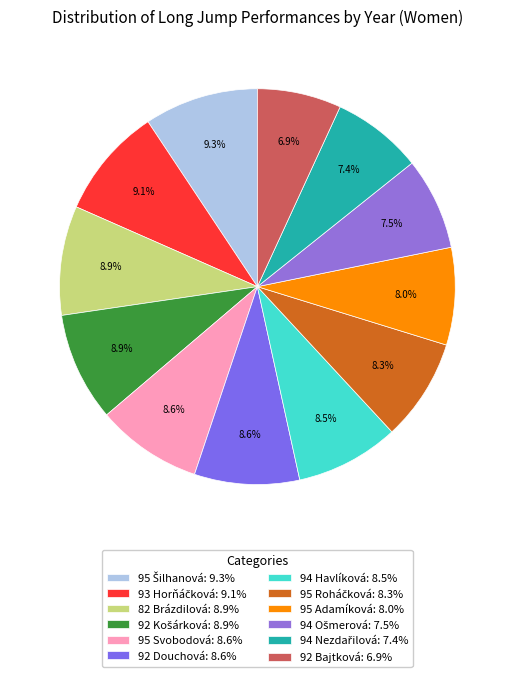

Count the number of slices in the pie.

12